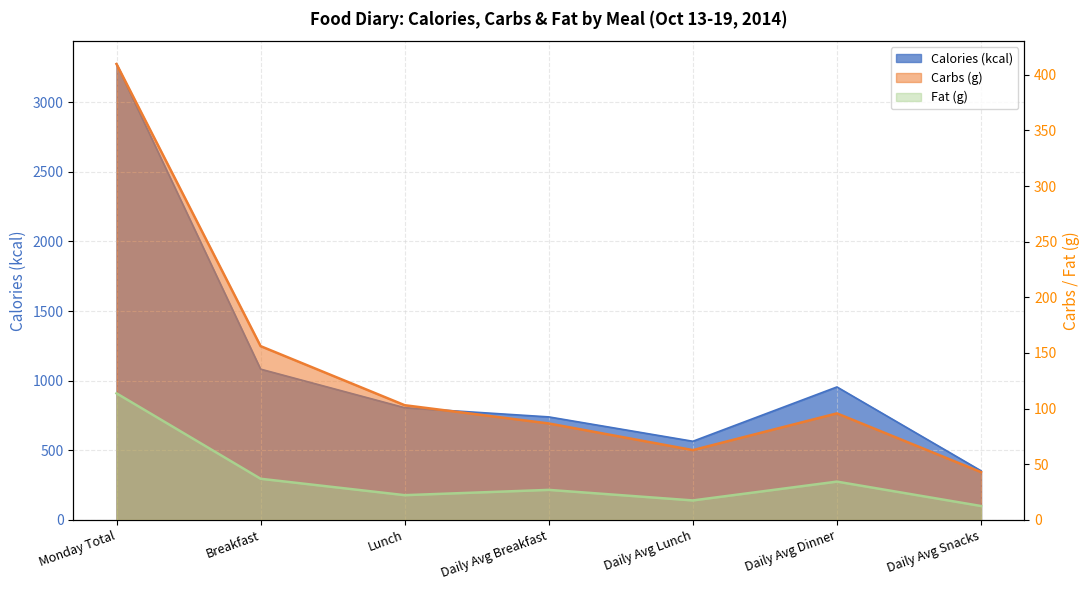

Does the chart have visible grid lines?

Yes